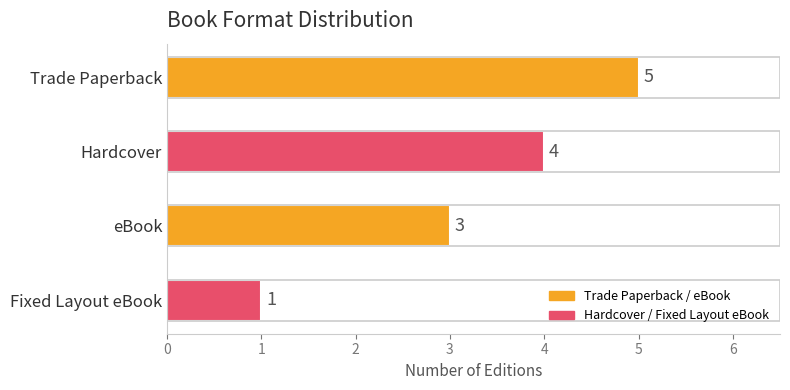

Count the number of categories in the chart.

4